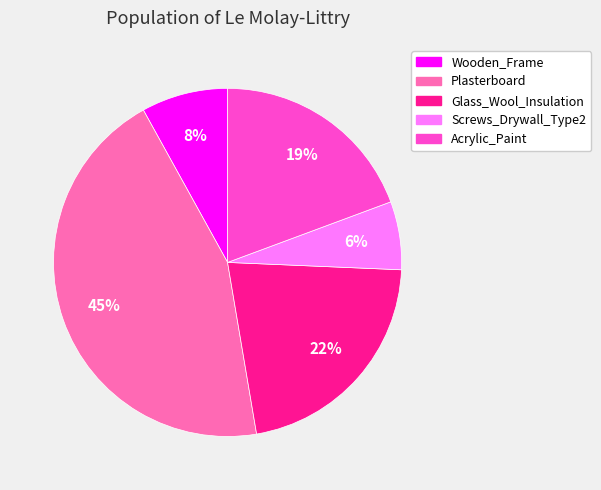

To the nearest percent, what is the average slice percentage?

20%